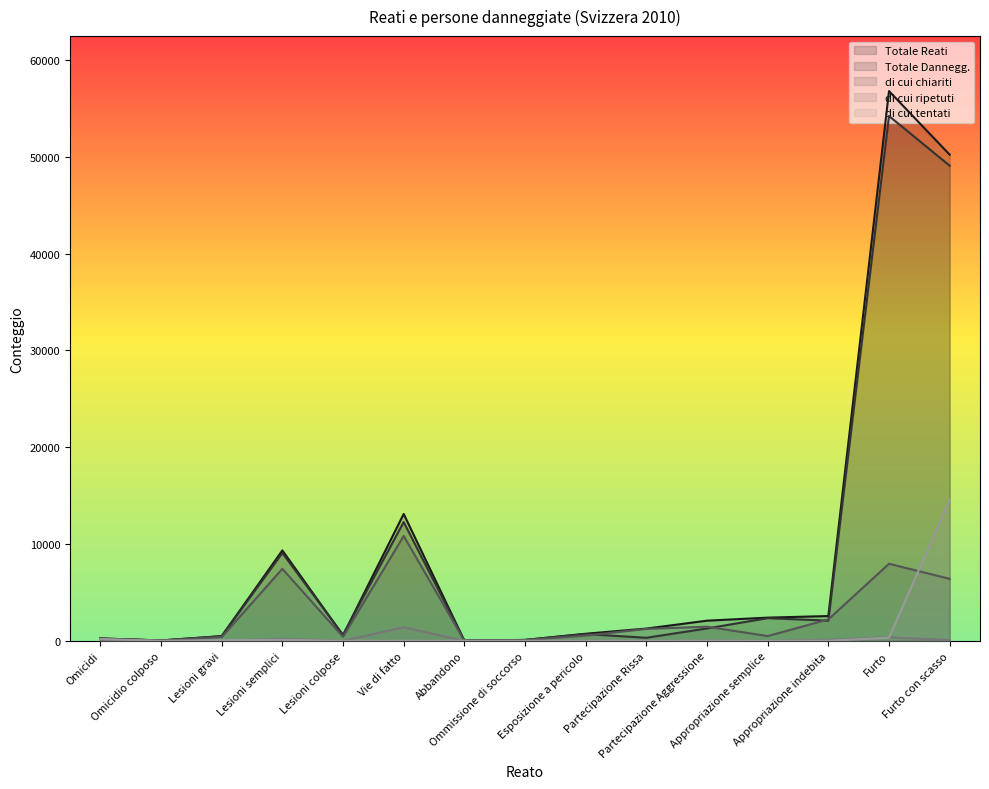

At how many categories does at least one series exceed 49418?

2